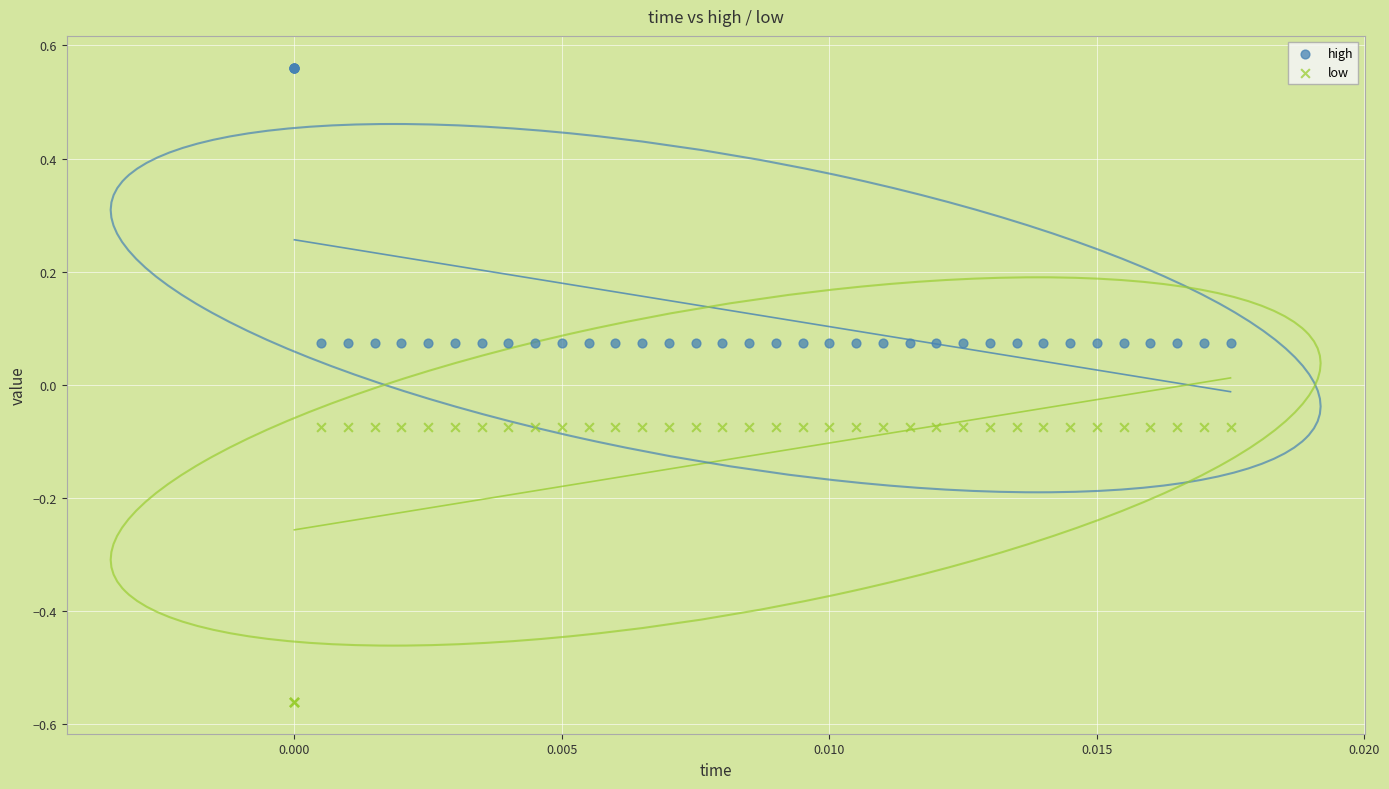

Which series reaches the minimum Y coordinate?

low